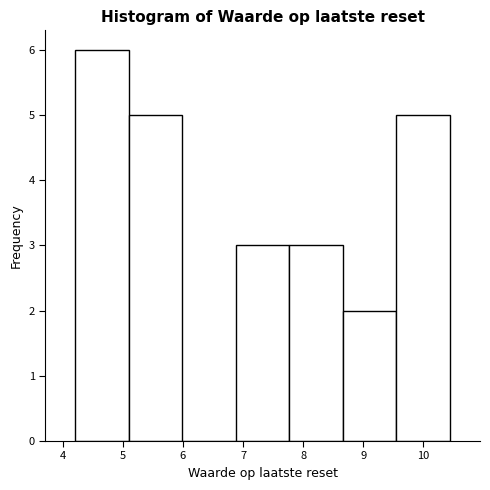

Which range on the x-axis has the tallest bar?

4.21 to 5.10